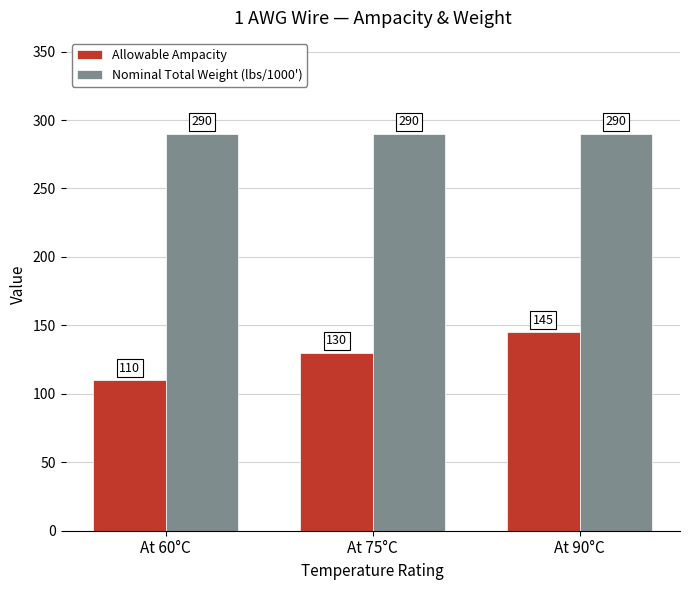

What is the sum of all Nominal Total Weight (lbs/1000') values?

870